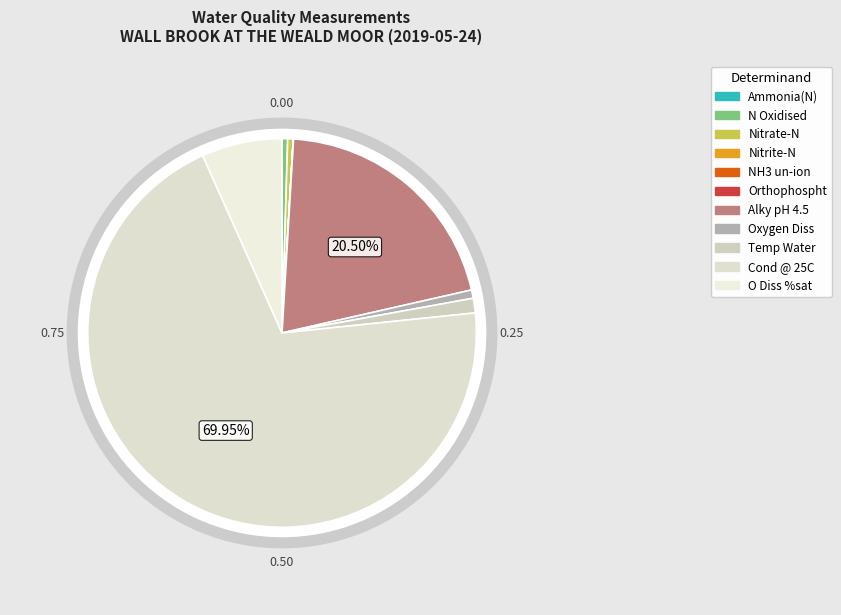

What is the largest slice in the pie chart?

Cond @ 25C